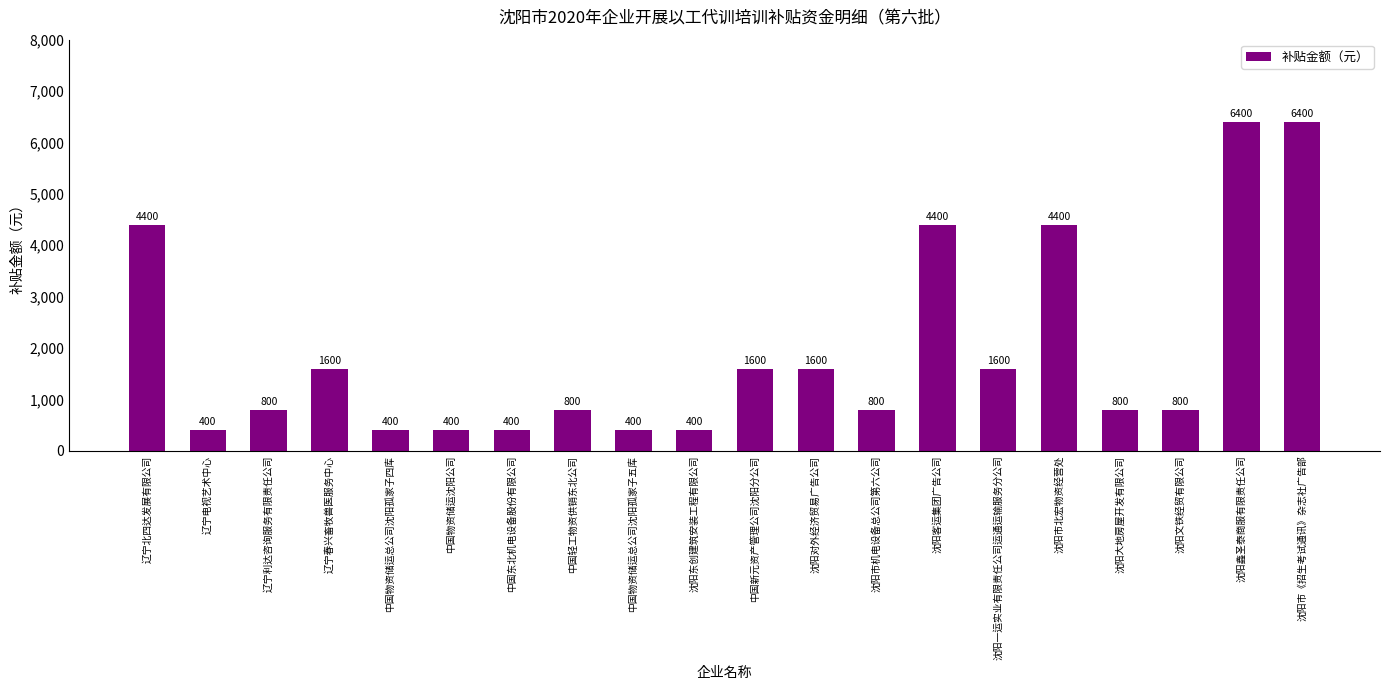

What is the smallest value displayed?

400